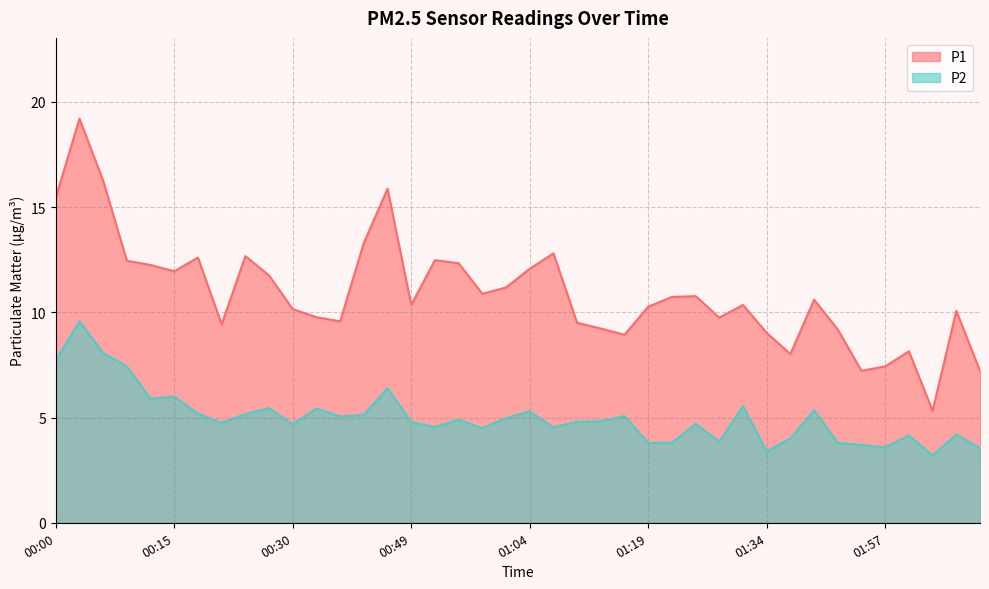

Between 00:52 and 00:03, which is larger?

00:03